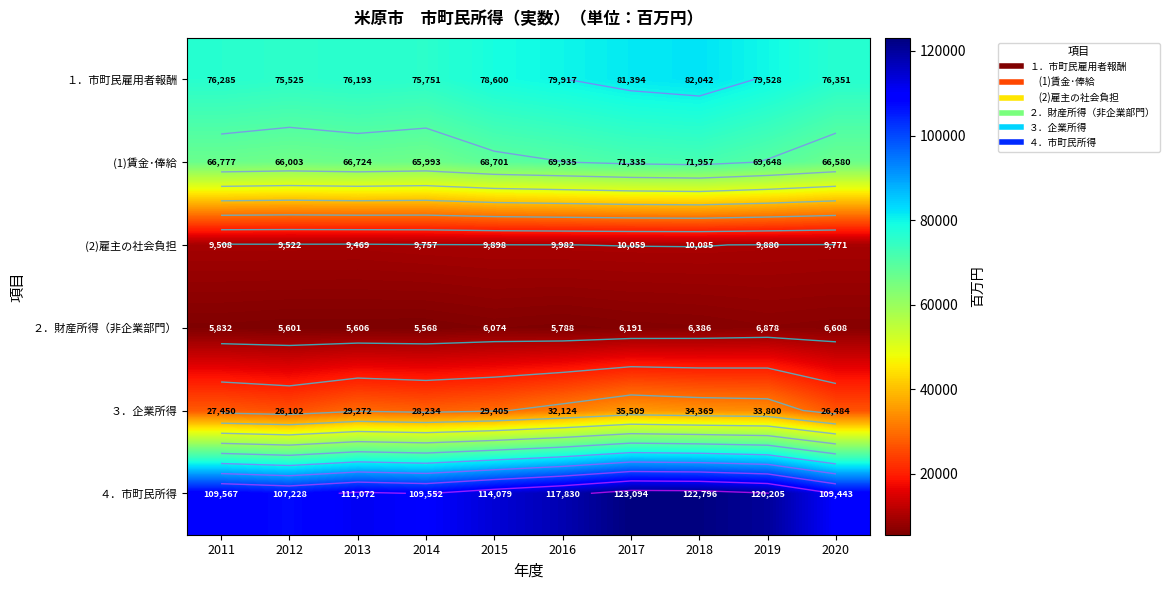

Which has a higher value, 2015 or 2014?

2015